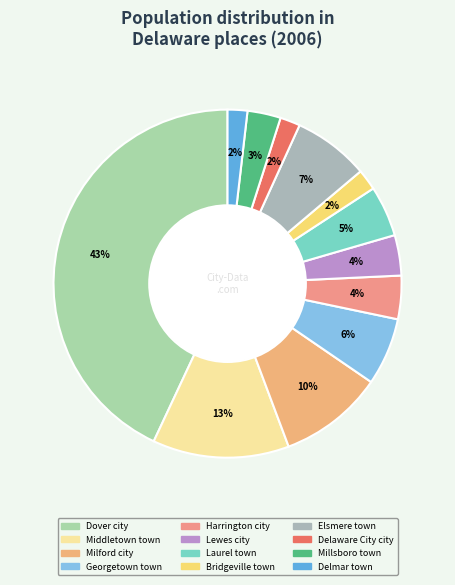

Which category has the biggest portion of the pie?

Dover city